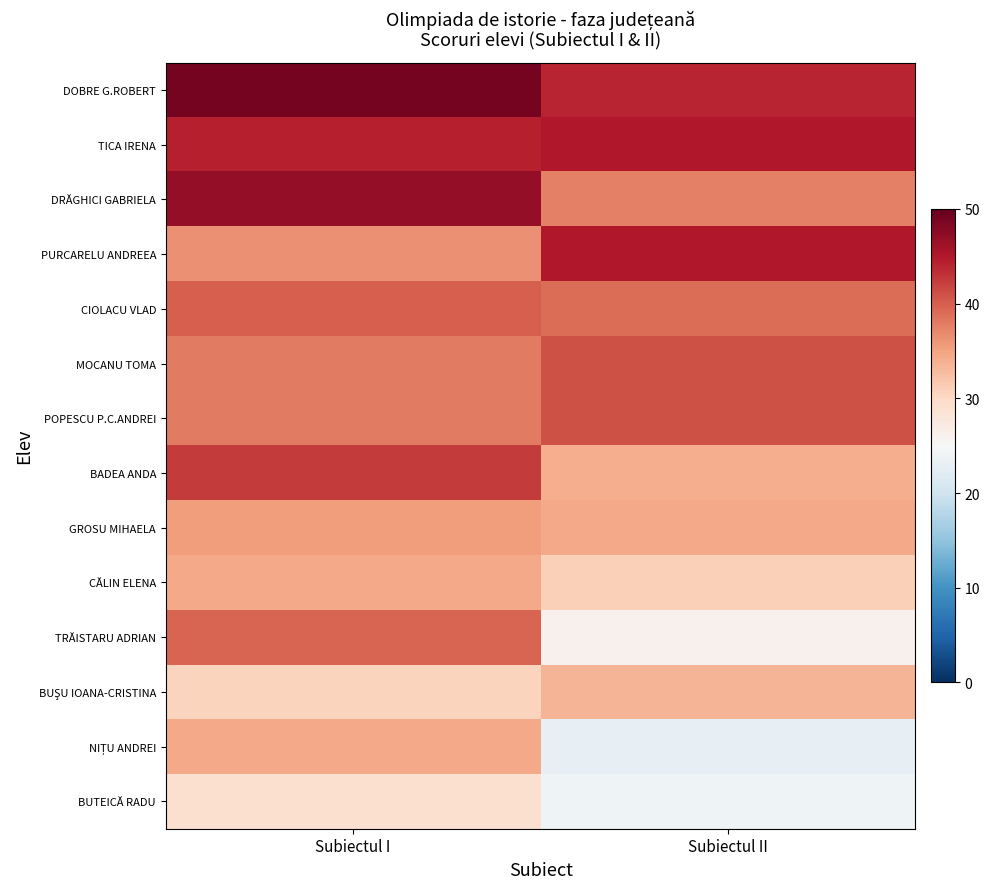

At Subiectul II, list the series in order from largest to smallest.

TICA IRENA, PURCARELU ANDREEA, DOBRE G.ROBERT, MOCANU TOMA, POPESCU P.C.ANDREI, CIOLACU VLAD, DRĂGHICI GABRIELA, GROSU MIHAELA, BADEA ANDA, BUŞU IOANA-CRISTINA, CĂLIN ELENA, TRĂISTARU ADRIAN, BUTEICĂ RADU, NIȚU ANDREI